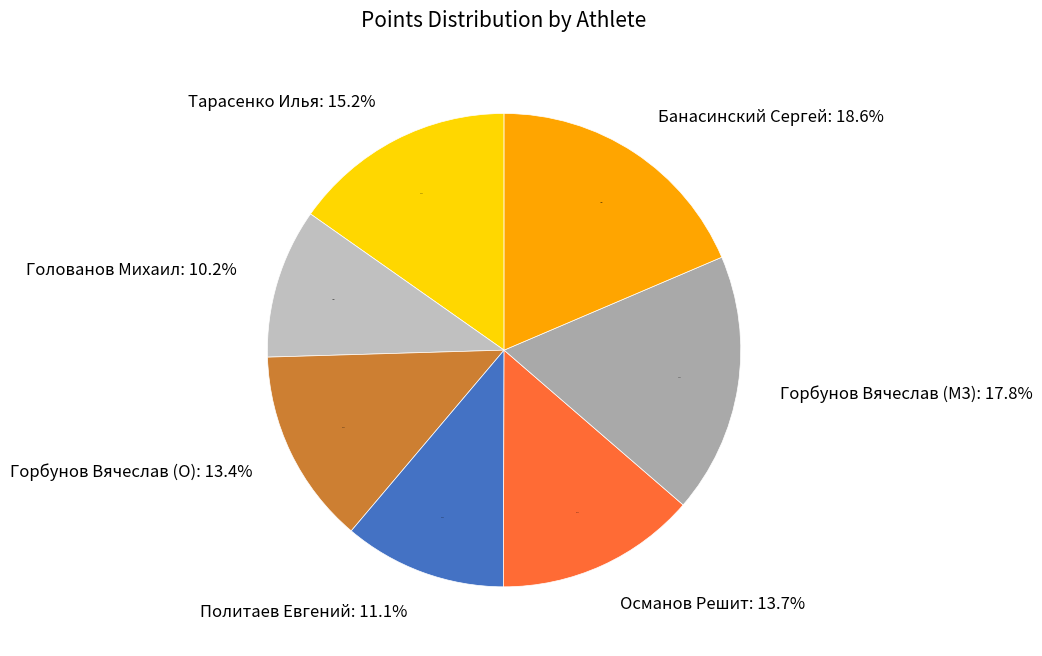

Rank the categories by value from lowest to highest.

Голованов Михаил, Политаев Евгений, Горбунов Вячеслав (O), Османов Решит, Тарасенко Илья, Горбунов Вячеслав (M3), Банасинский Сергей